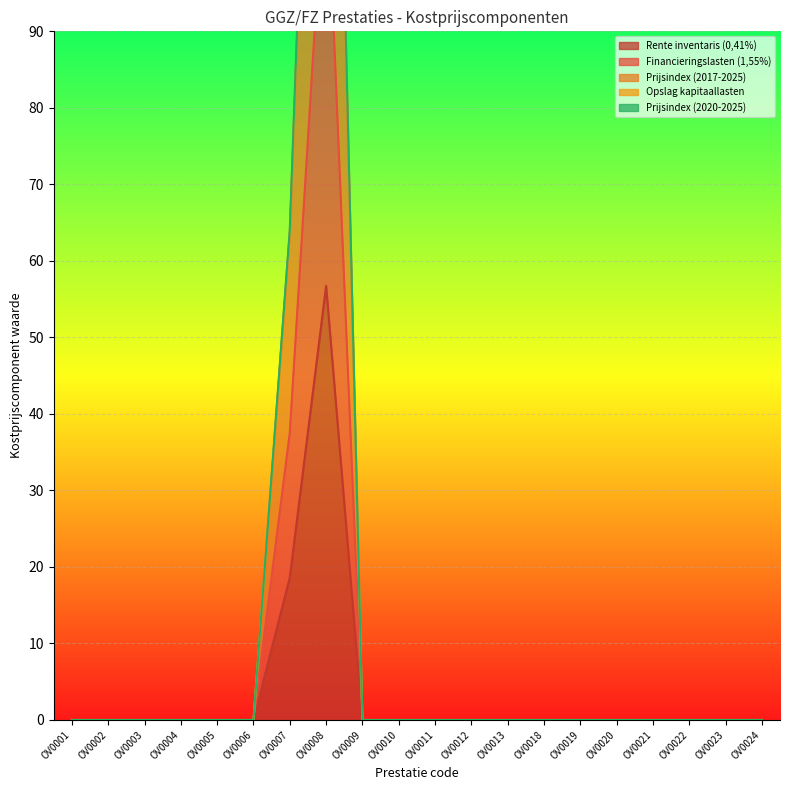

True or false: Opslag kapitaallasten and Financieringslasten (1,55%) intersect in this chart.

False